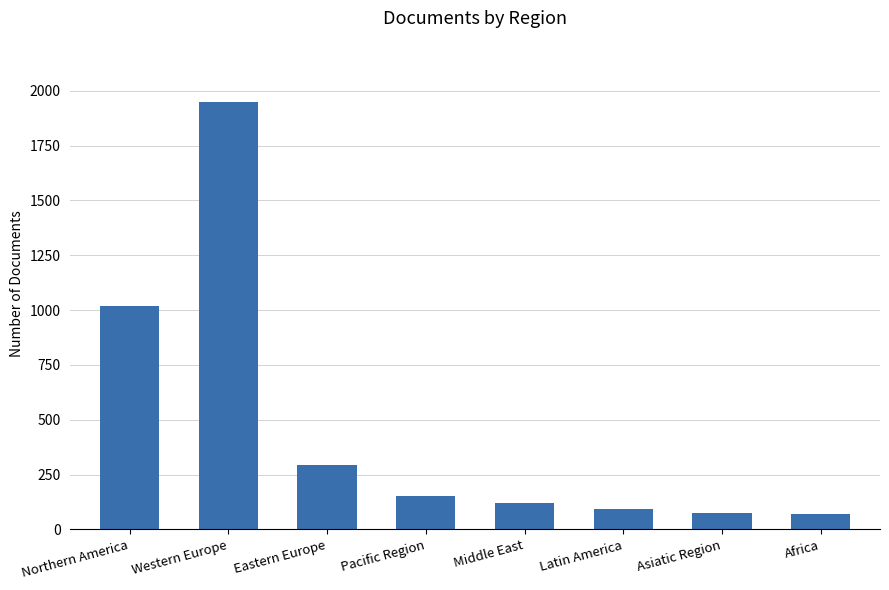

What is the value of the 2nd bar from the left?

1949